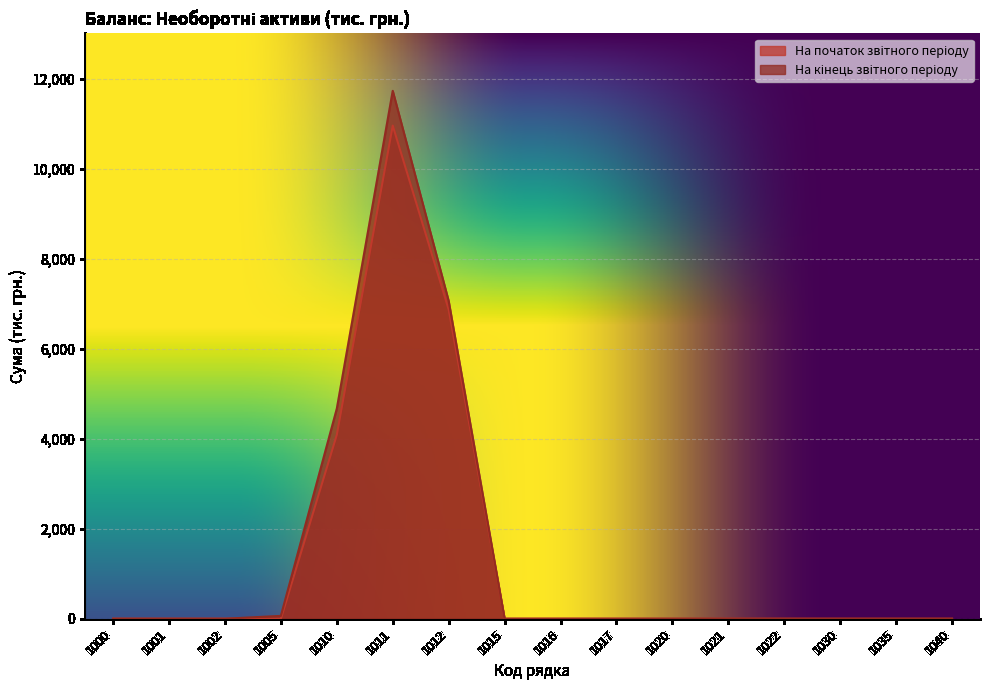

Reading left to right, transcribe all the data shown in this chart.

На початок звітного періоду: 1000=0	1001=0	1002=0	1005=0	1010=4085	1011=10954	1012=6869	1015=0	1016=0	1017=0	1020=0	1021=0	1022=0	1030=0	1035=0	1040=0
На кінець звітного періоду: 1000=0	1001=0	1002=0	1005=63	1010=4666	1011=11726	1012=7060	1015=0	1016=0	1017=0	1020=0	1021=0	1022=0	1030=0	1035=0	1040=0